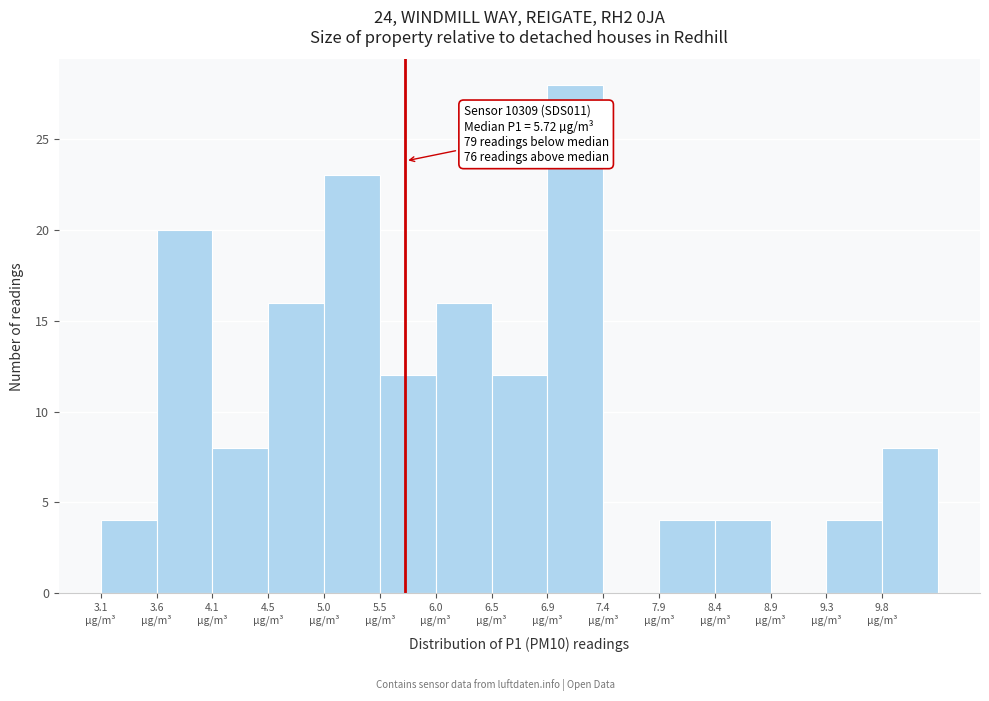

Which range on the x-axis has the tallest bar?

6.94 to 7.42